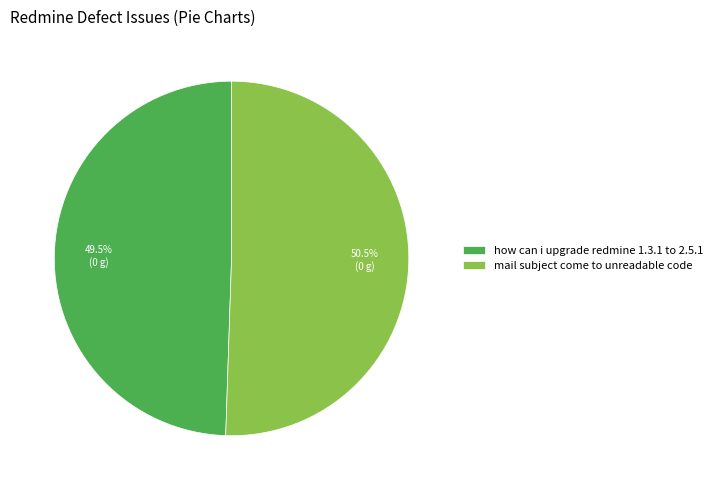

To the nearest percent, what is the difference between the largest and smallest slice percentages?

1%